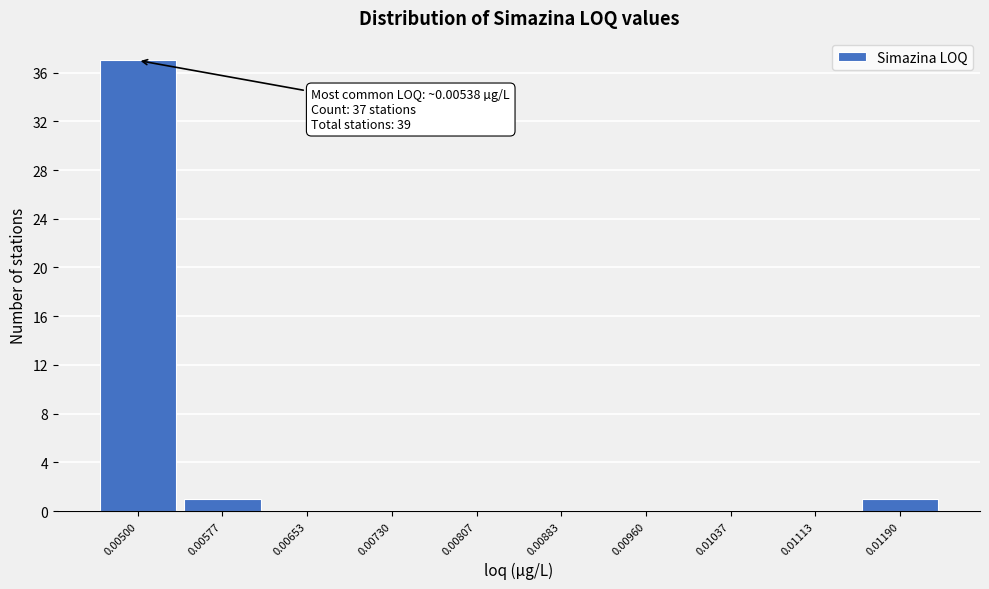

Reading left to right, extract all data points from this chart.

0.00500=37	0.00577=1	0.00653=0	0.00730=0	0.00807=0	0.00883=0	0.00960=0	0.01037=0	0.01113=0	0.01190=1